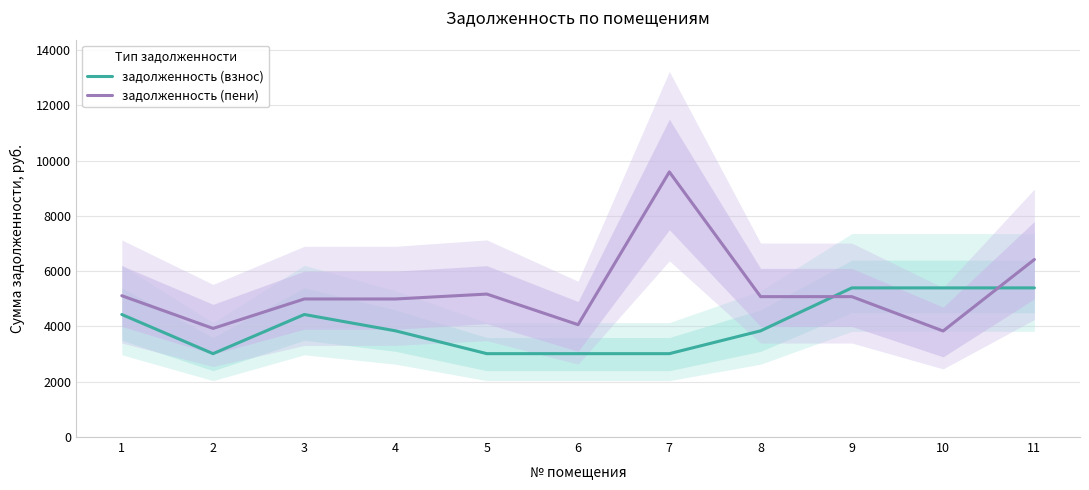

Is it true that задолженность (пени) equals 9590.8 at 7?

True